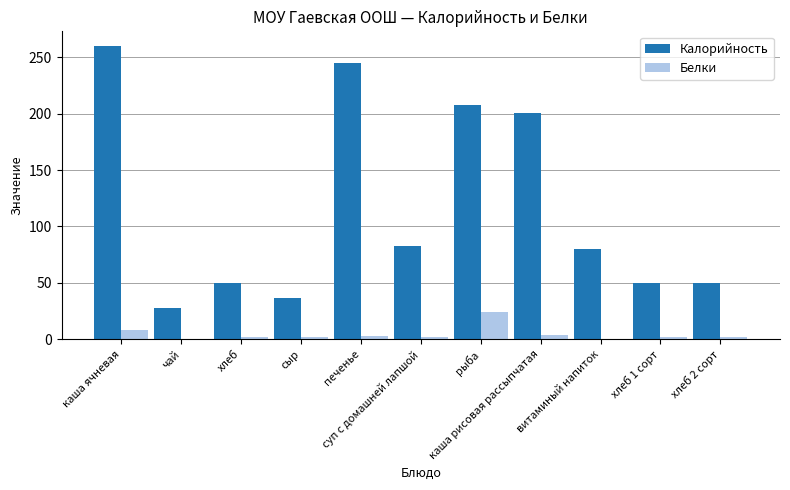

Between каша рисовая рассыпчатая and хлеб 1 сорт, which series saw the biggest shift?

Калорийность